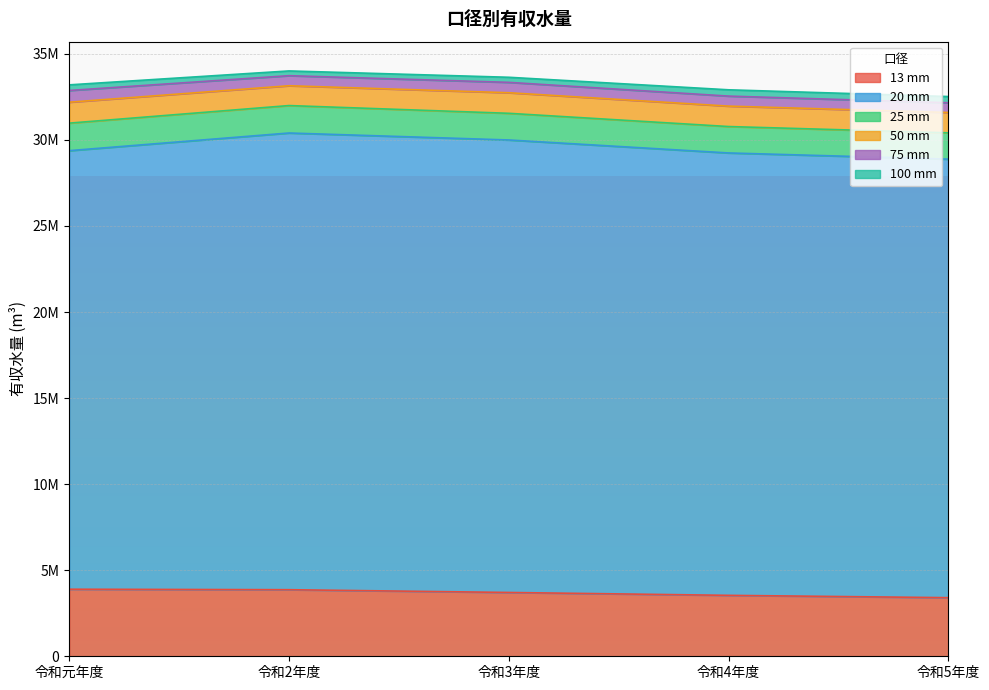

What is the label of the 5th point from the left?

令和5年度